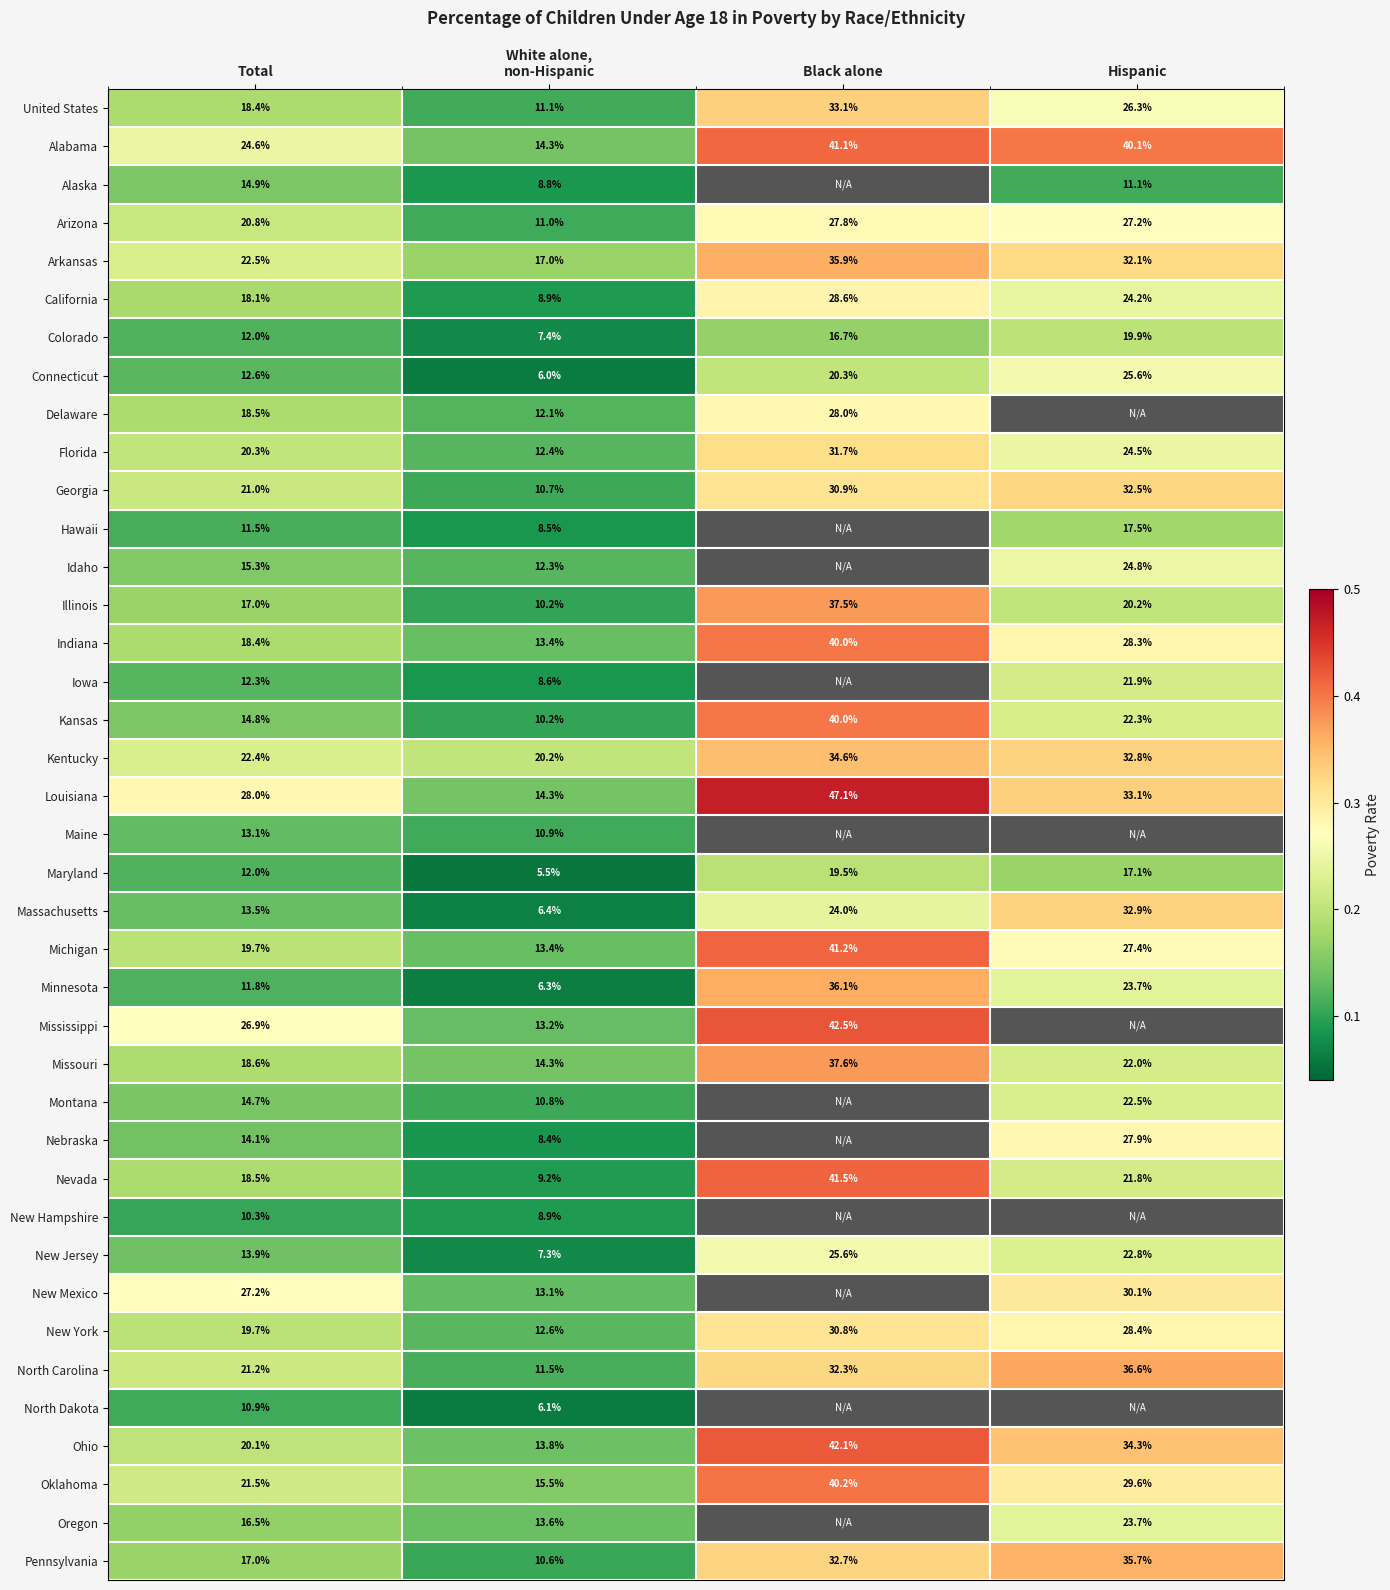

Where does the Maryland series first go above 17?

Black alone